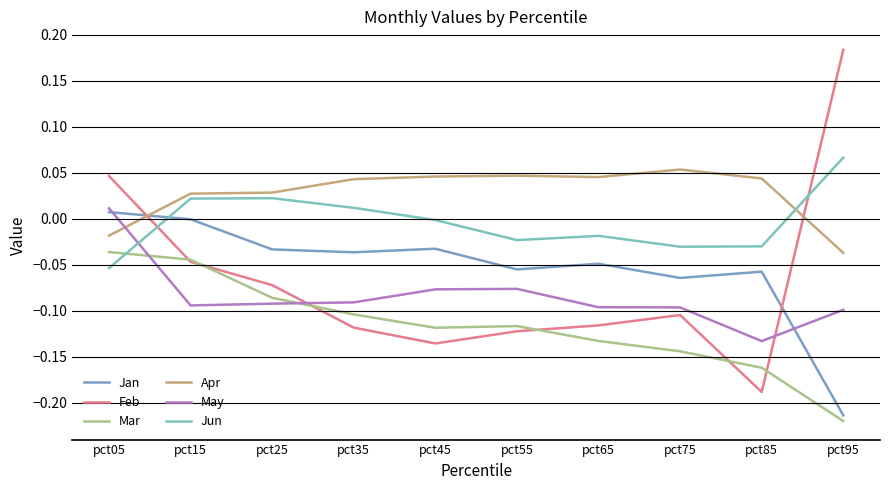

What is the difference between the maximum and minimum values in the Feb series?

0.4